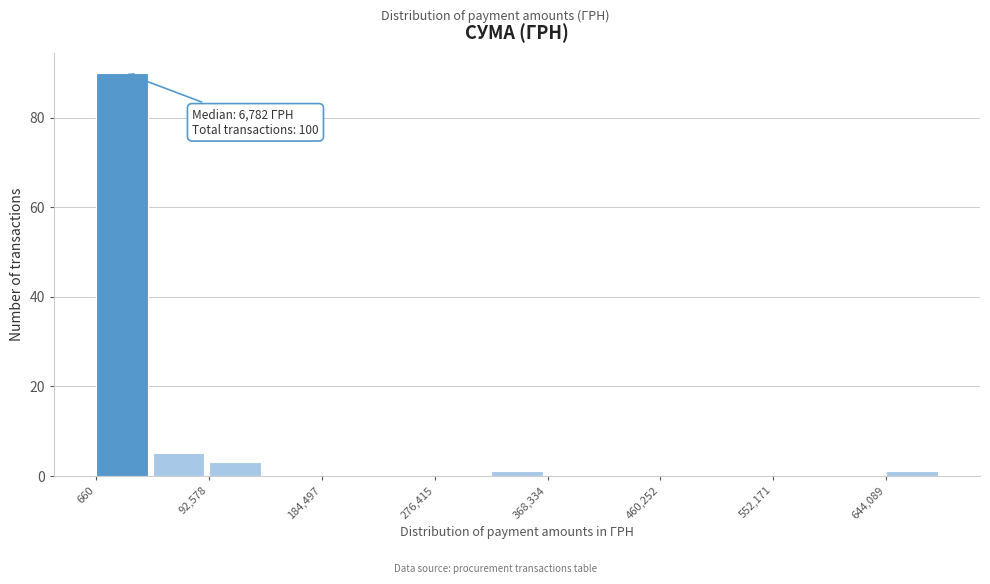

Which range on the x-axis has the tallest bar?

0 to 50000